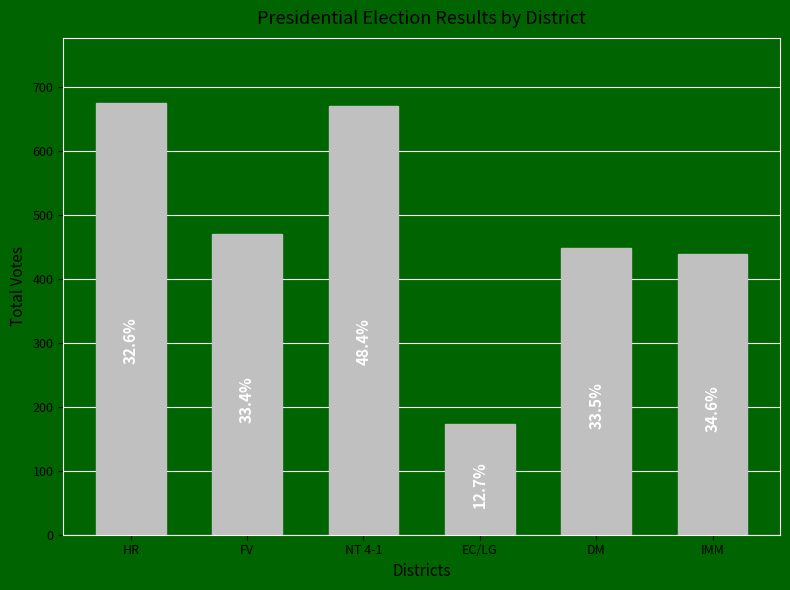

What is the change in value from HR to FV?

-206